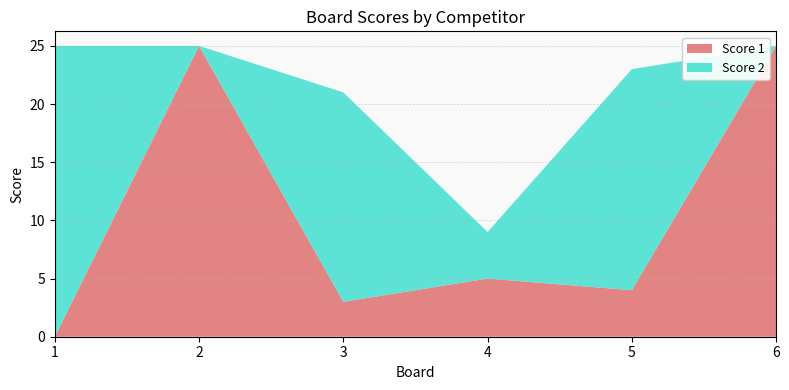

Reading left to right, extract all data points from this chart.

Score 1: 0	25	3	5	4	25
Score 2: 25	0	18	4	19	0